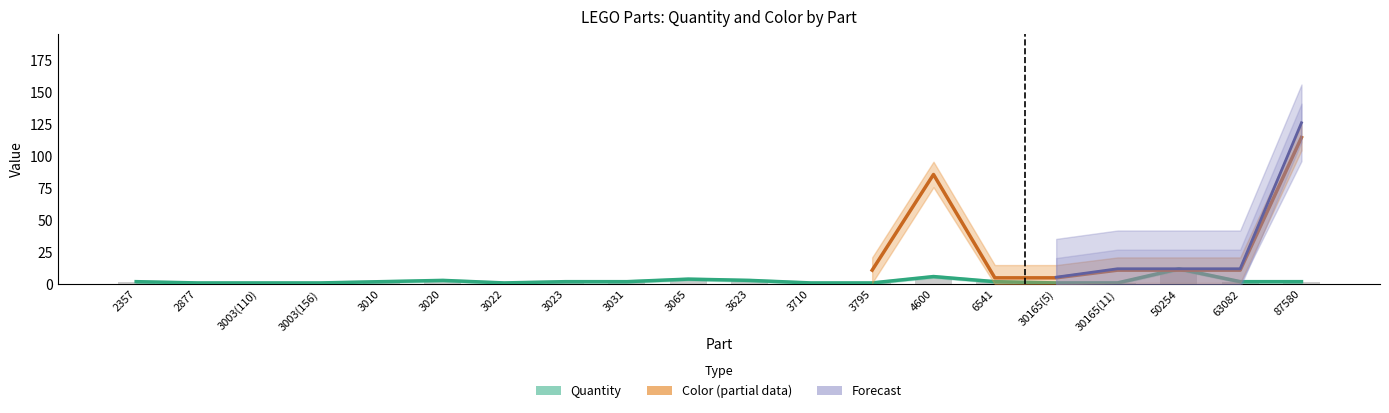

What is the label of the 8th bar from the left?

3023